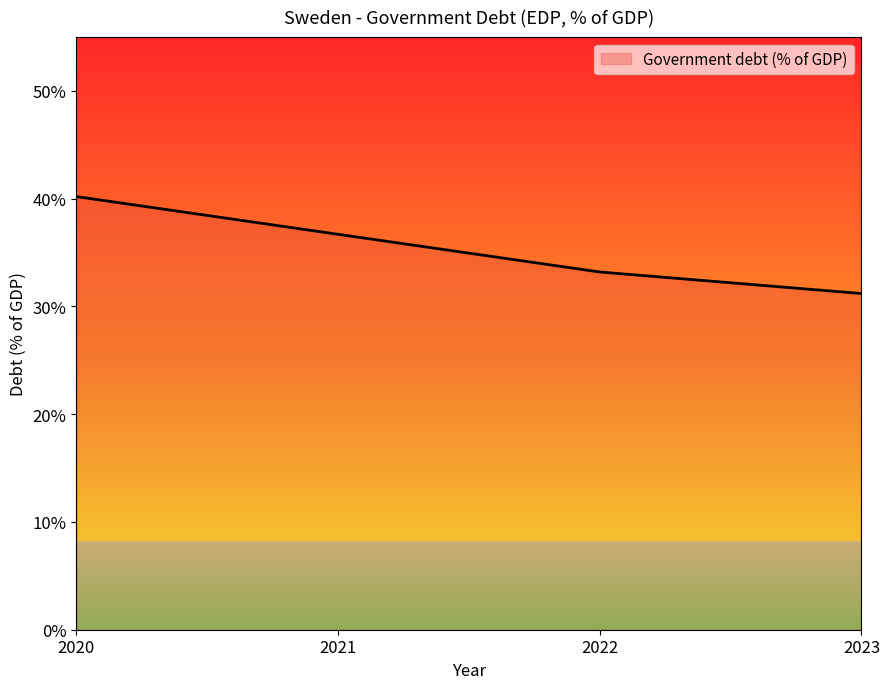

What value does the data have at 2021?

36.7